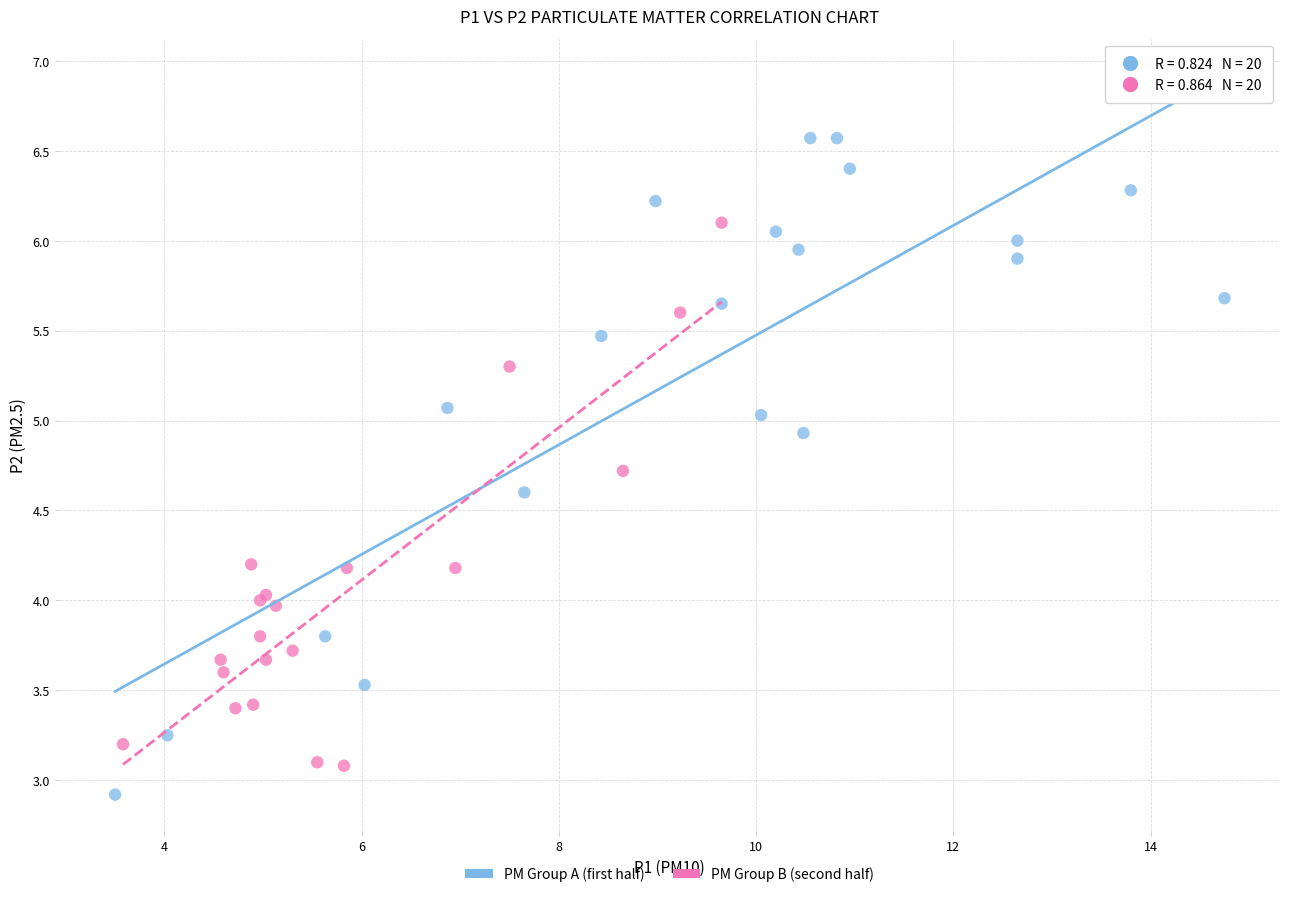

Which series has the largest Y range (max minus min)?

PM Group A (first half)